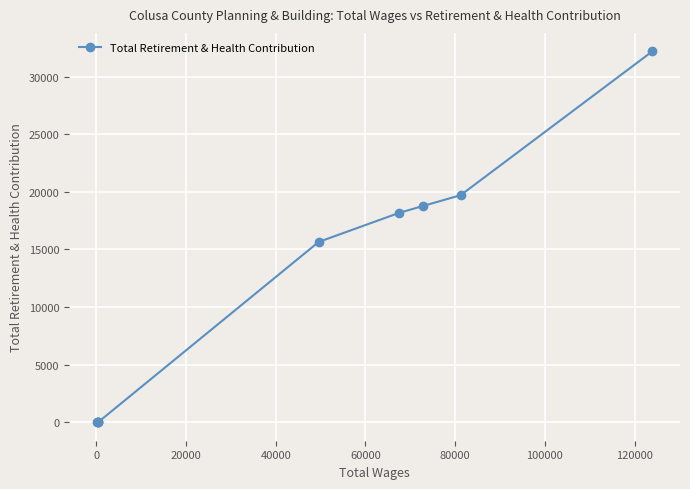

What is the difference between the maximum and second lowest values?

32193